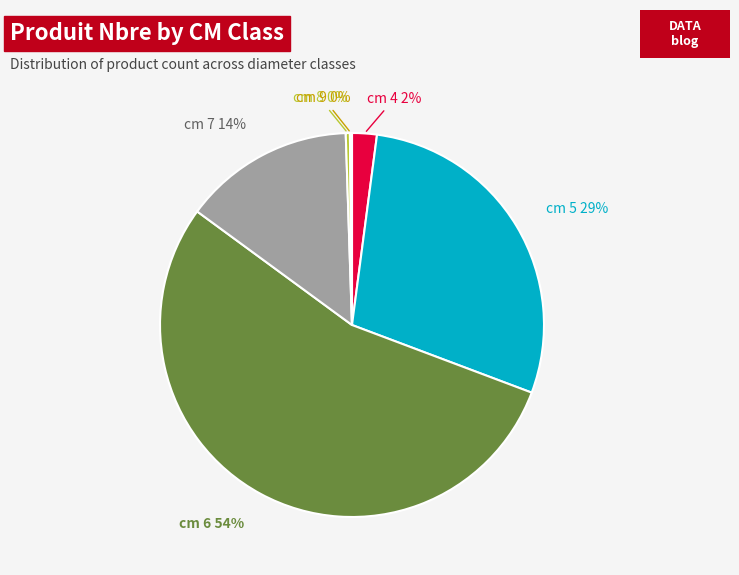

Is there a majority slice in this chart?

Yes